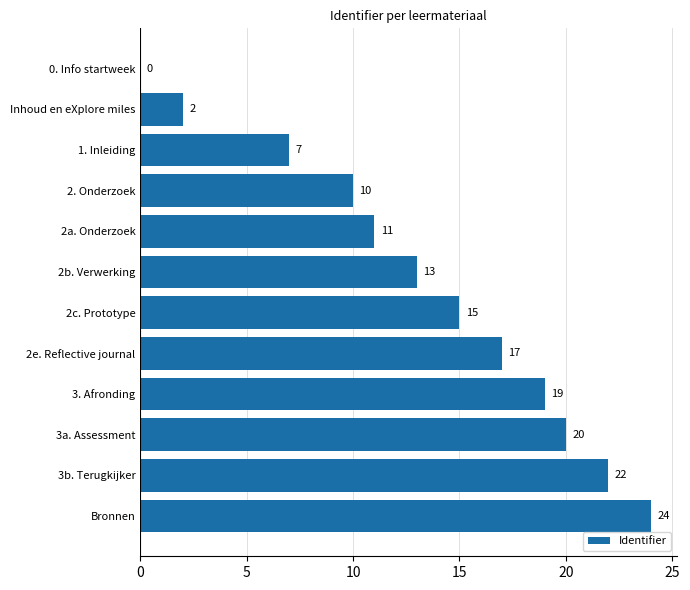

The value at Bronnen is 24. True or false?

True